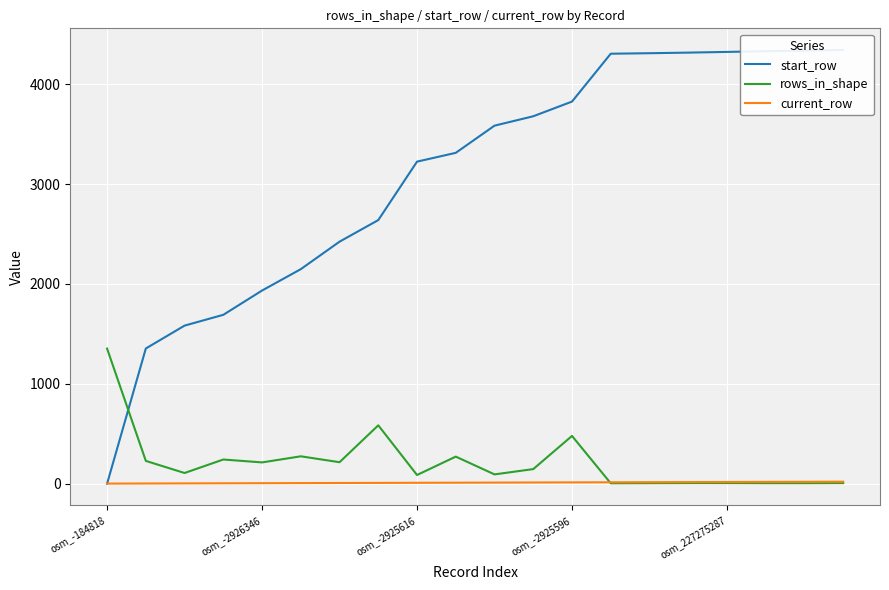

What is the maximum value for rows_in_shape?

1353